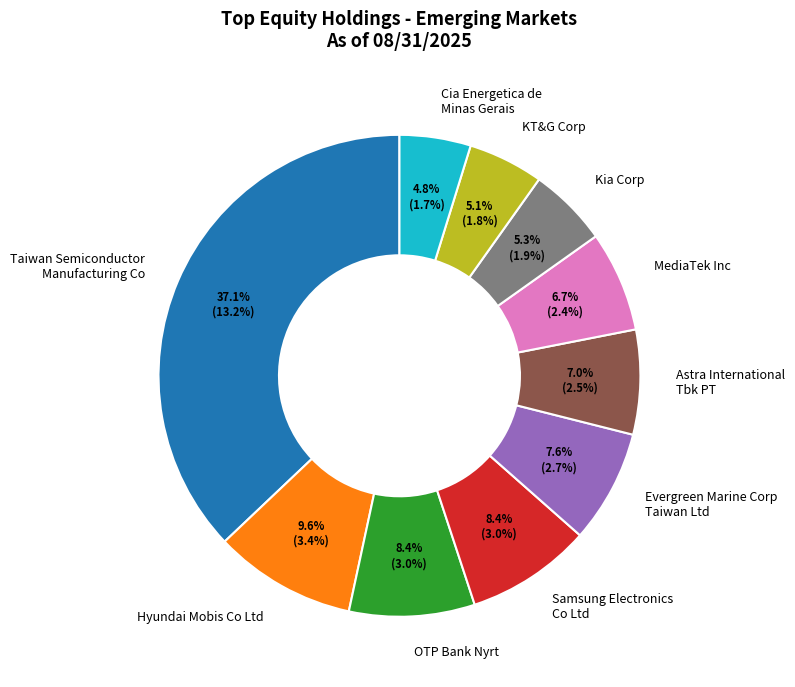

Is there any slice that represents more than half of the pie?

No